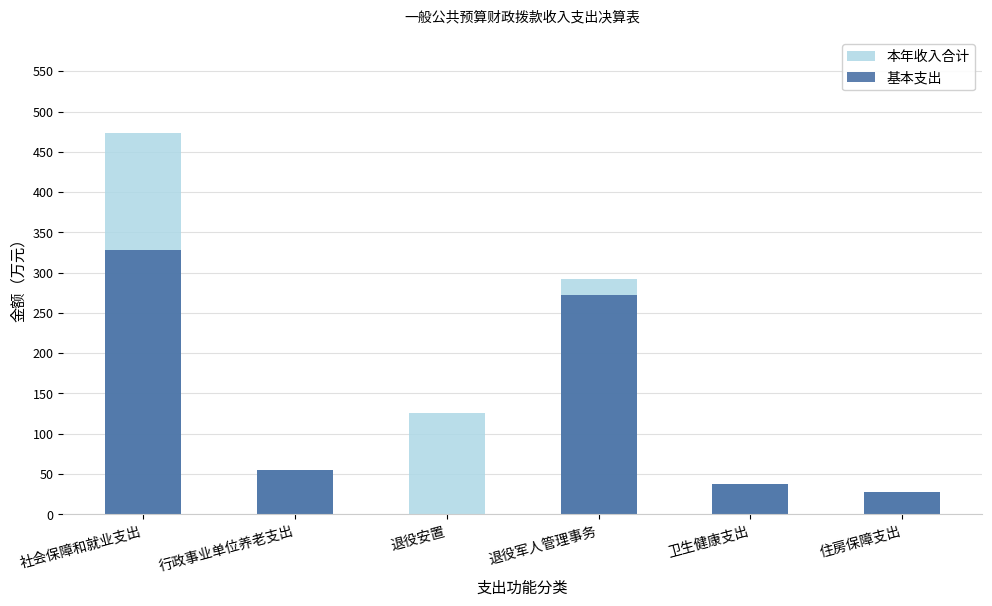

How many bars are there in total?

12